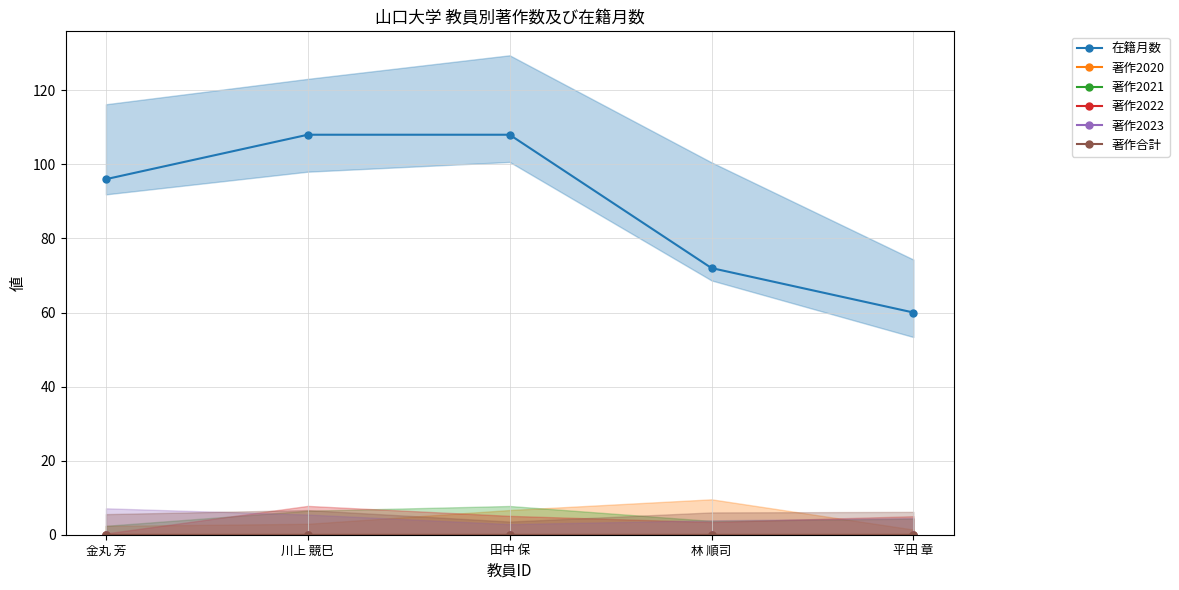

Rank the categories by 著作2023 value from lowest to highest.

金丸 芳, 川上 競巳, 田中 保, 林 順司, 平田 章